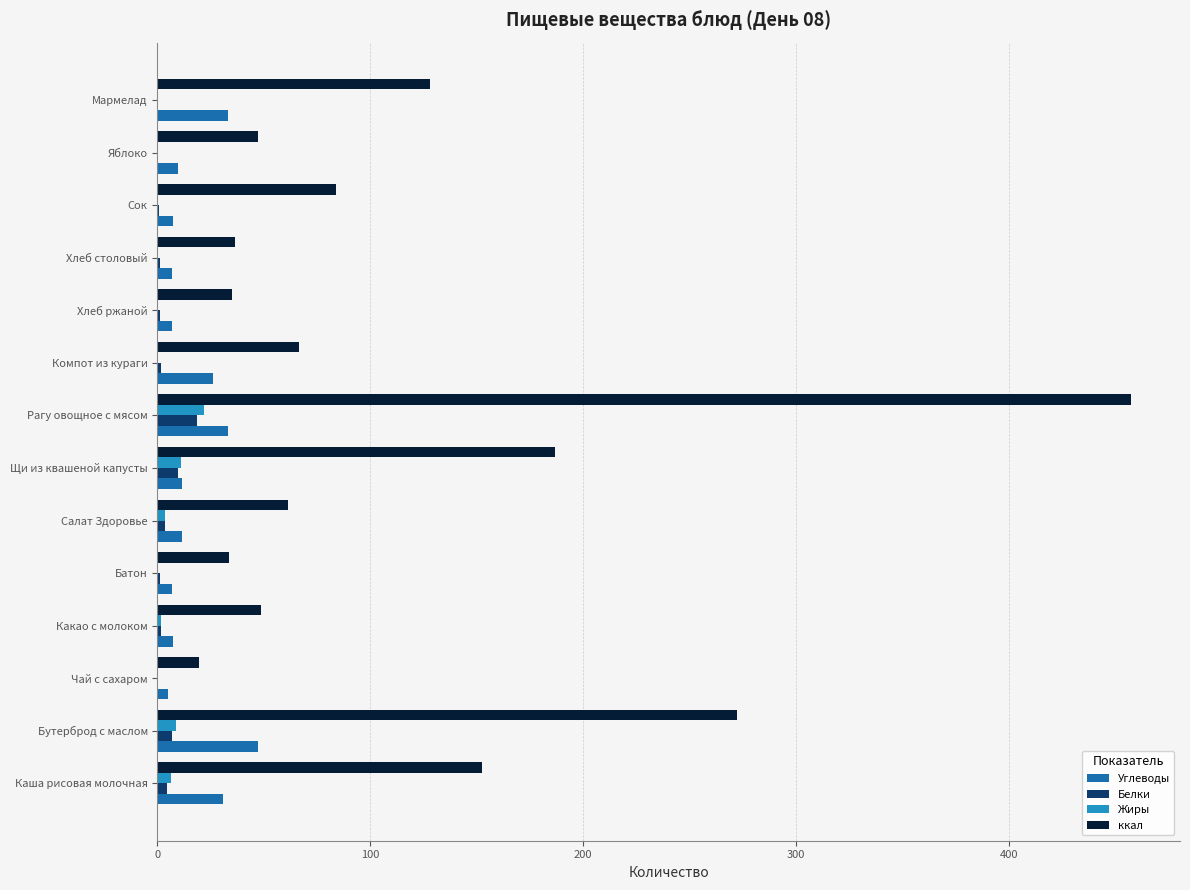

What are all the series names shown in the legend?

Углеводы, Белки, Жиры, ккал